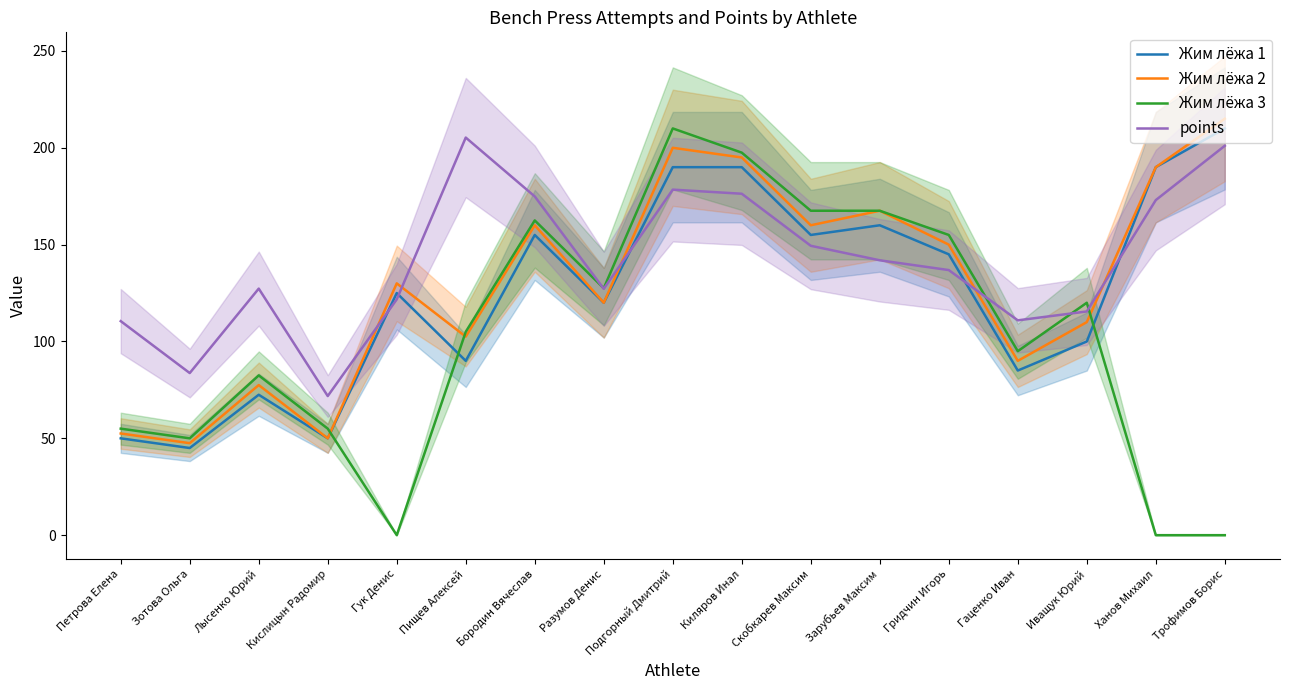

In Жим лёжа 2, how many points are lower than both neighbors (excluding endpoints)?

6